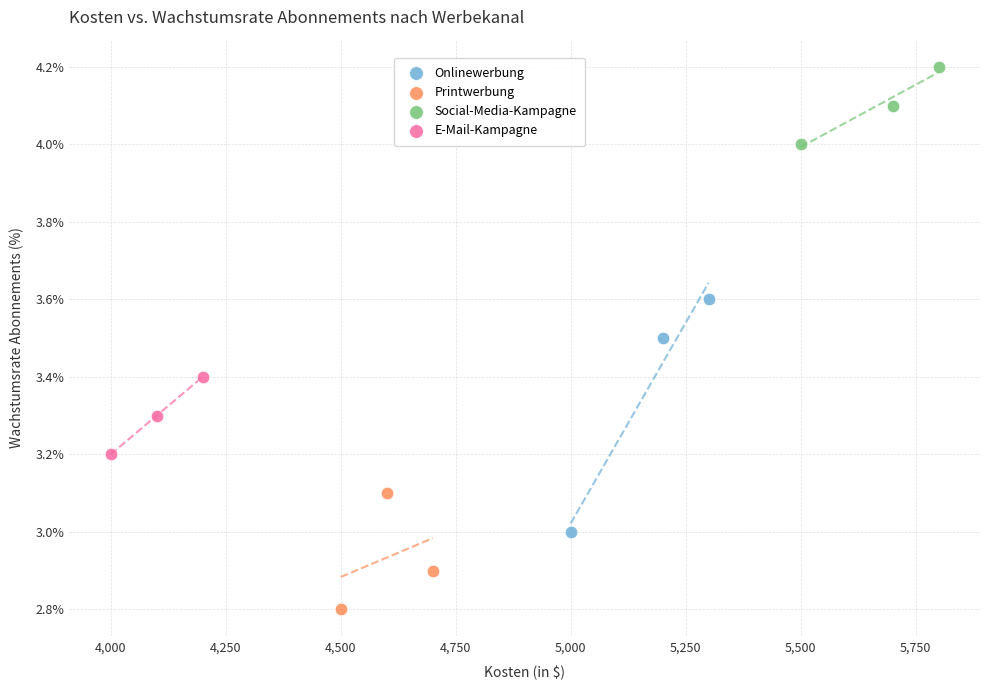

Which series reaches the minimum Y coordinate?

Printwerbung